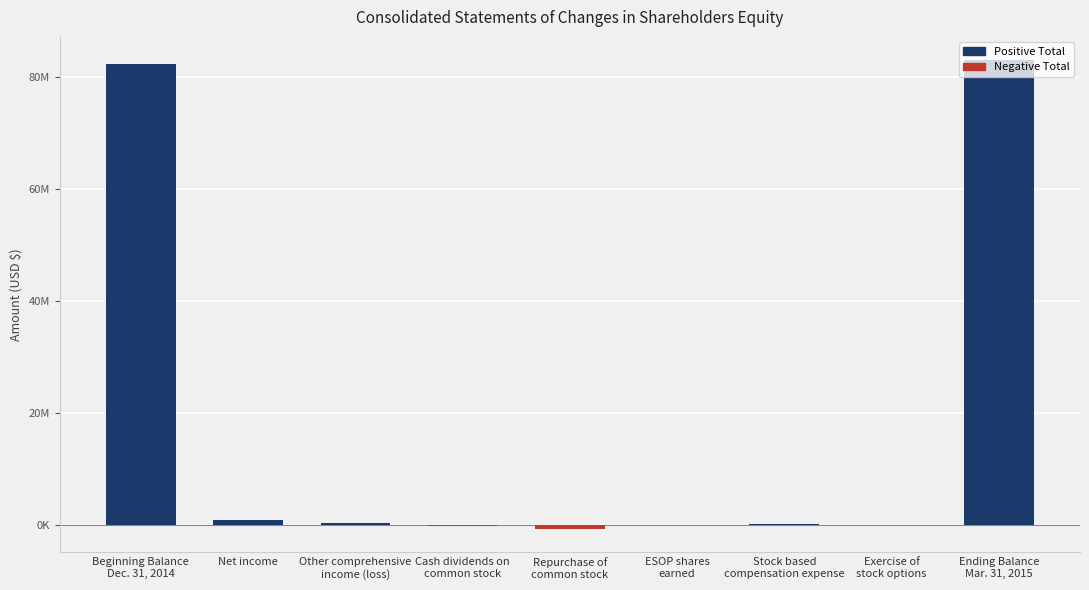

Are the bars grouped side by side (vs. stacked)?

No